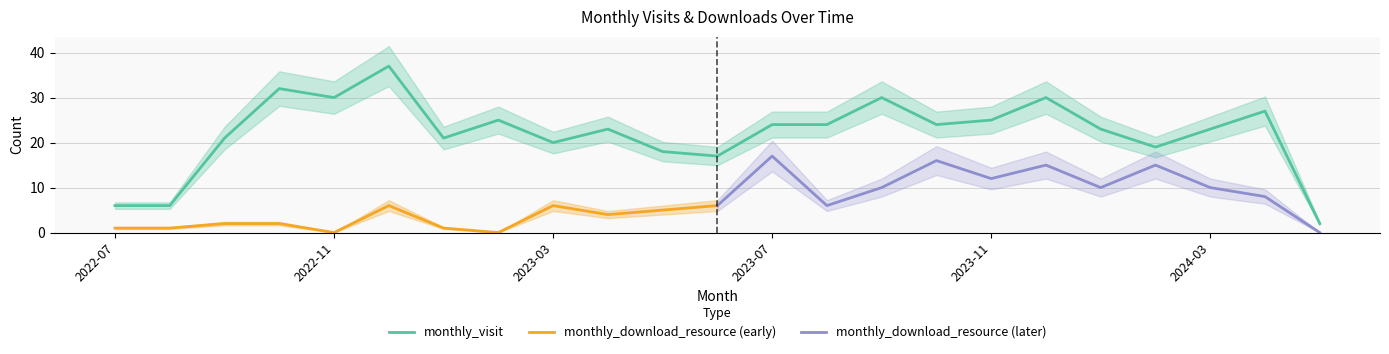

Which label corresponds to the largest value in the chart?

2022-12